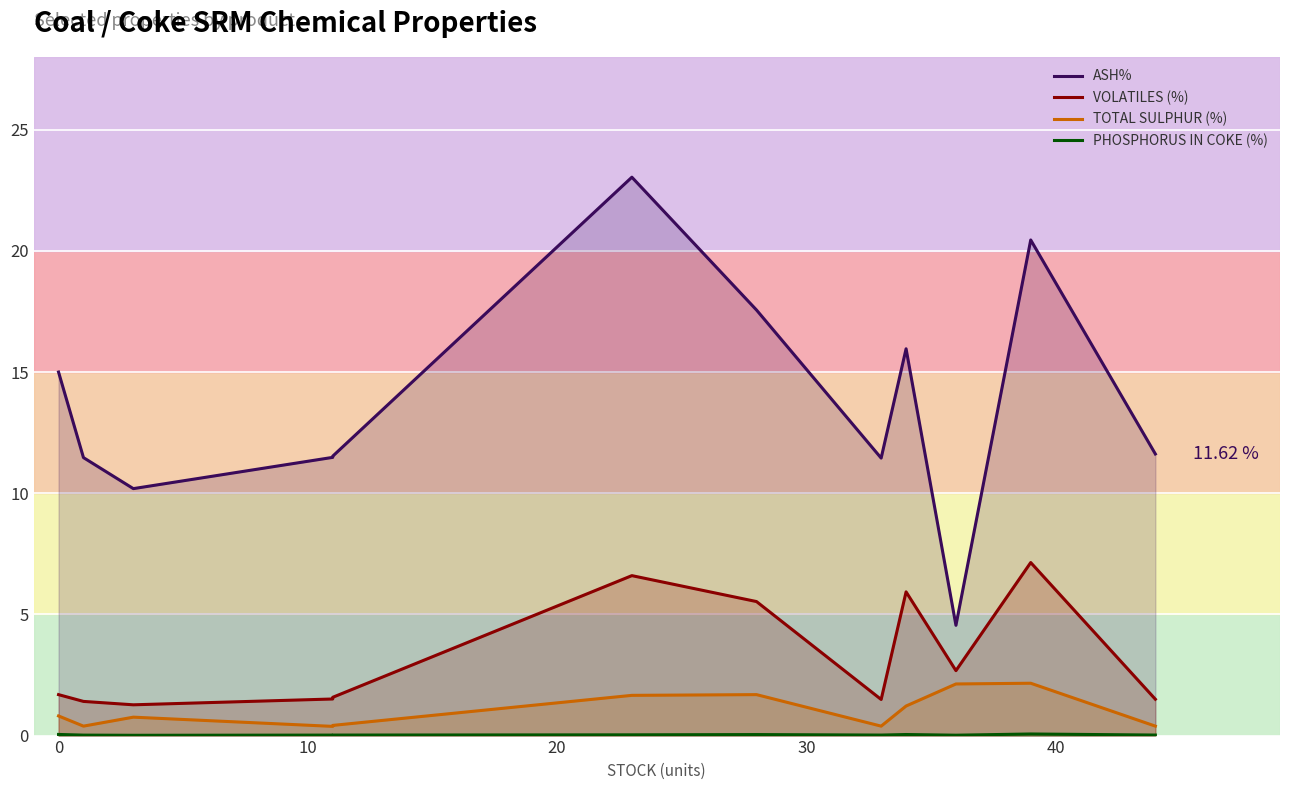

What is the sum of all PHOSPHORUS IN COKE (%) values?

0.4